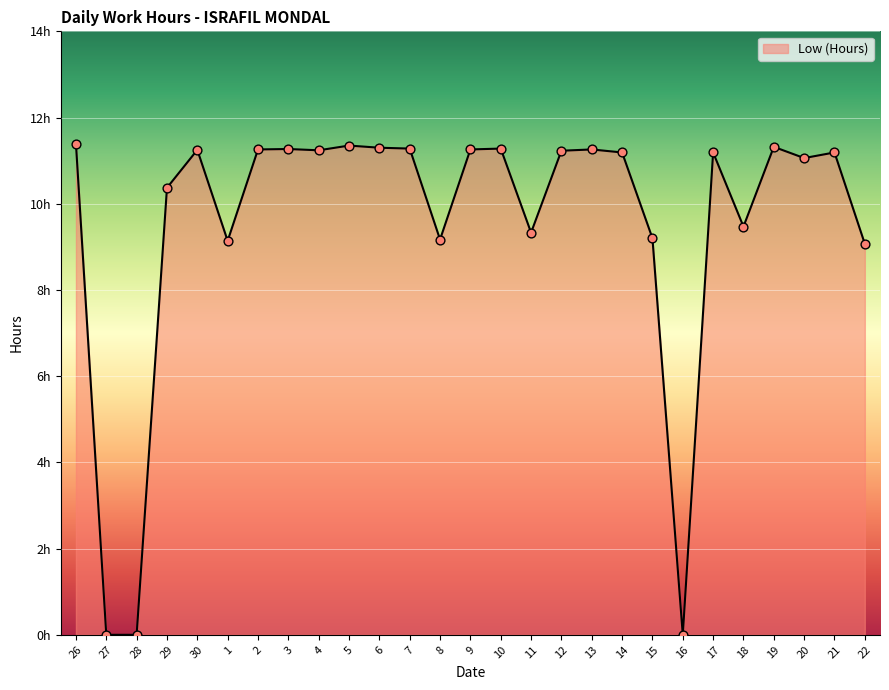

What is the change in value from 4 to 15?

-2.0